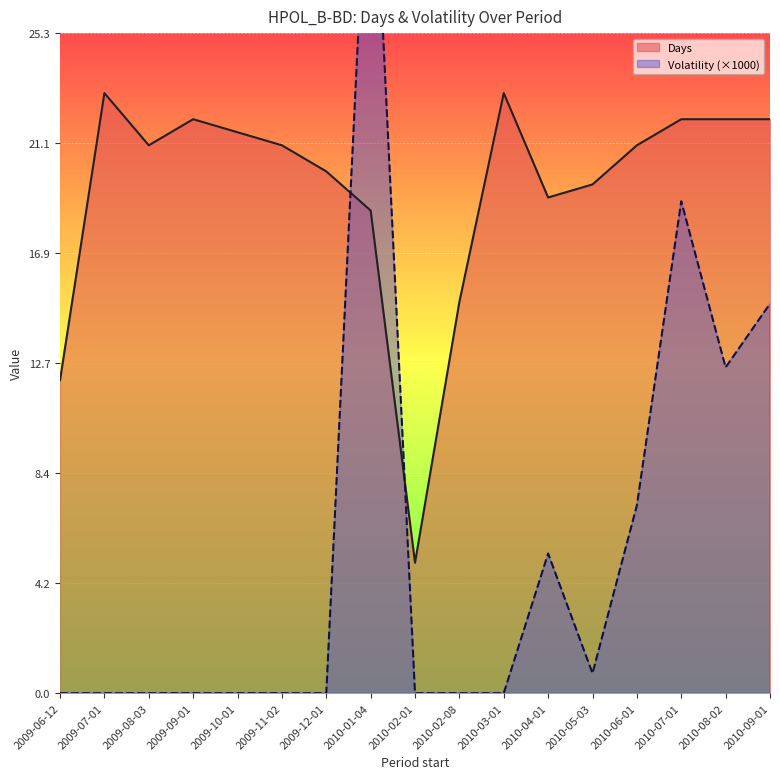

Where is the first local maximum for Volatility (×1000)?

2010-01-04